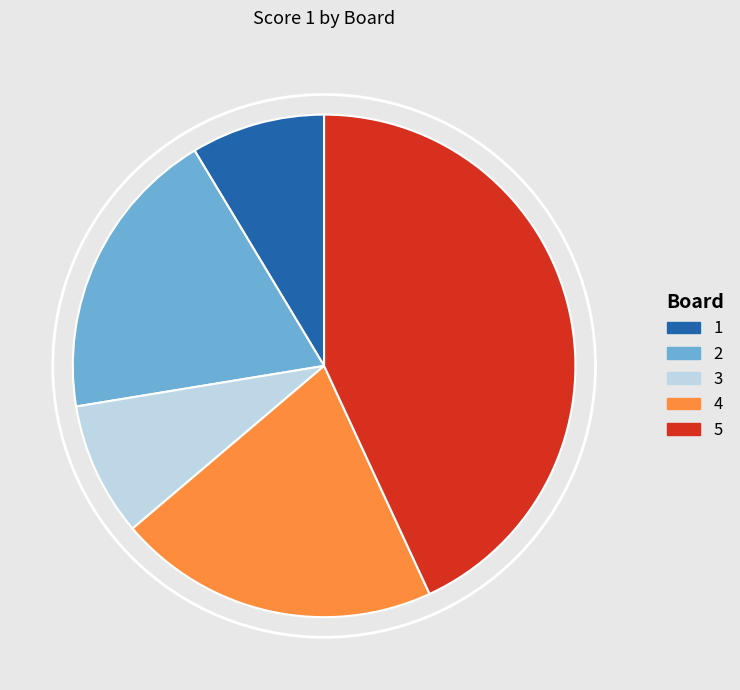

Which category has the biggest portion of the pie?

5